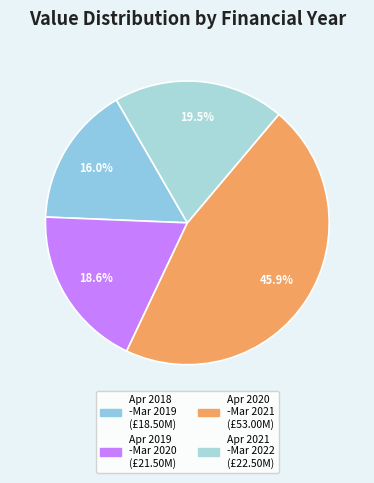

Count the number of slices in the pie.

4